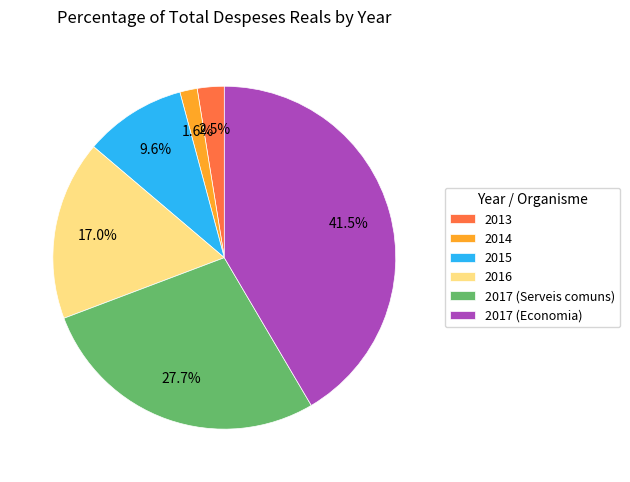

Is it true that 2017 (Serveis comuns) is 16% of the pie?

False